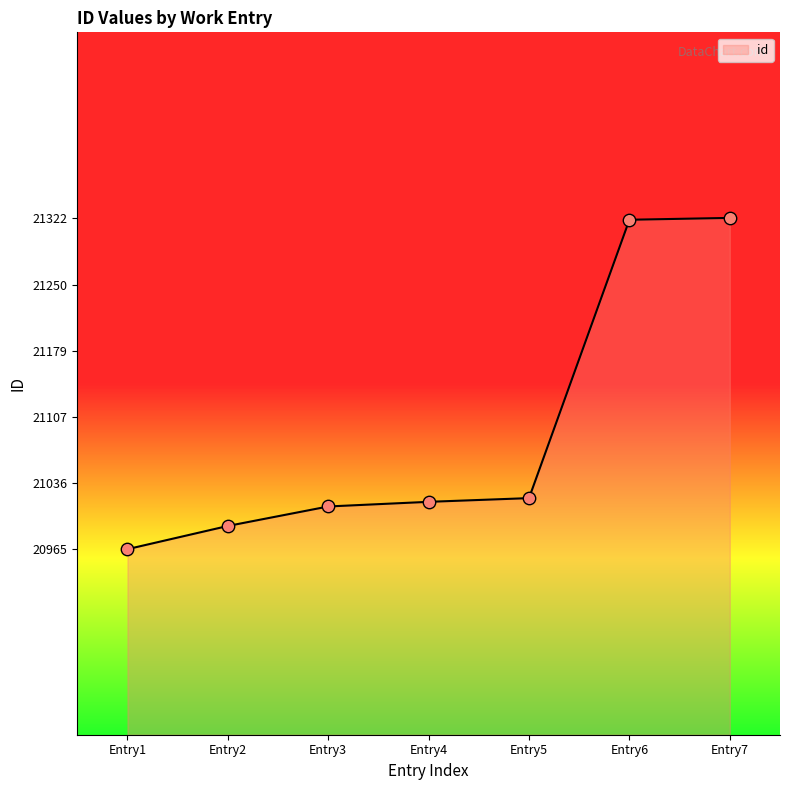

Approximately how many times larger is the value at Entry3 compared to Entry7?

1.0